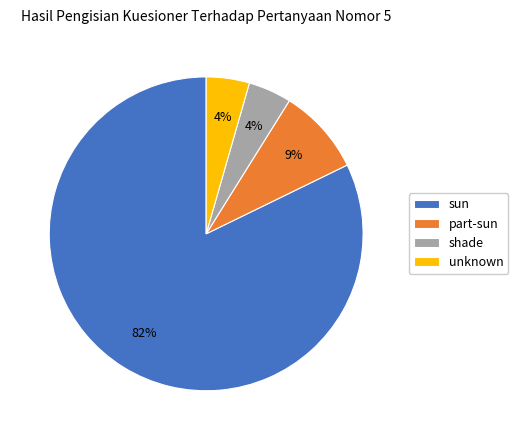

What percentage is the shade slice, to the nearest percent?

4%